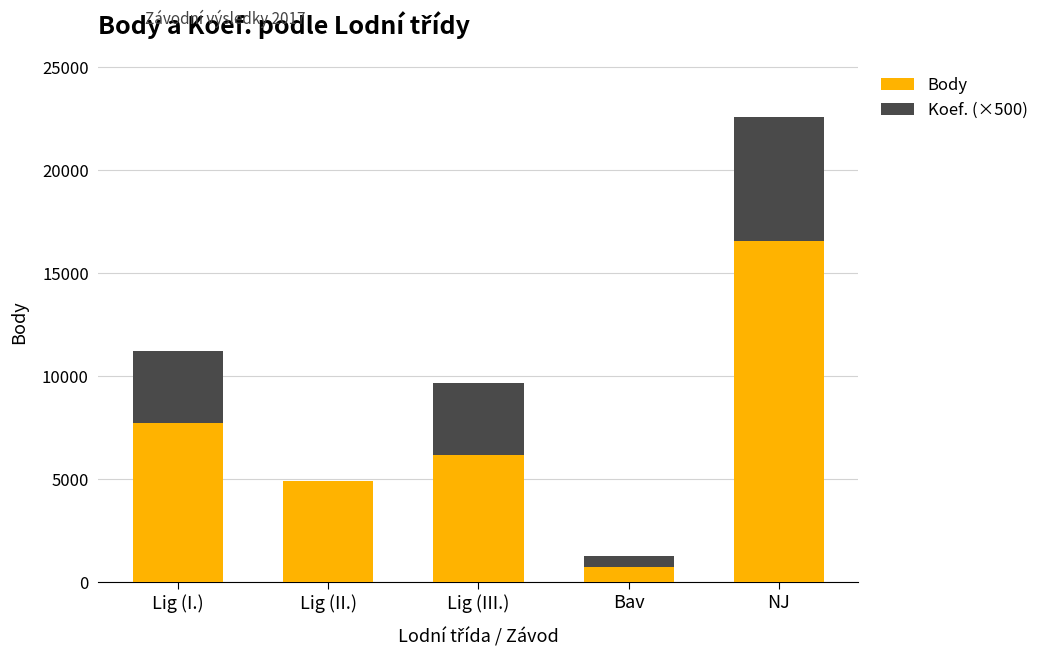

Which category has the highest value in the Body series?

NJ